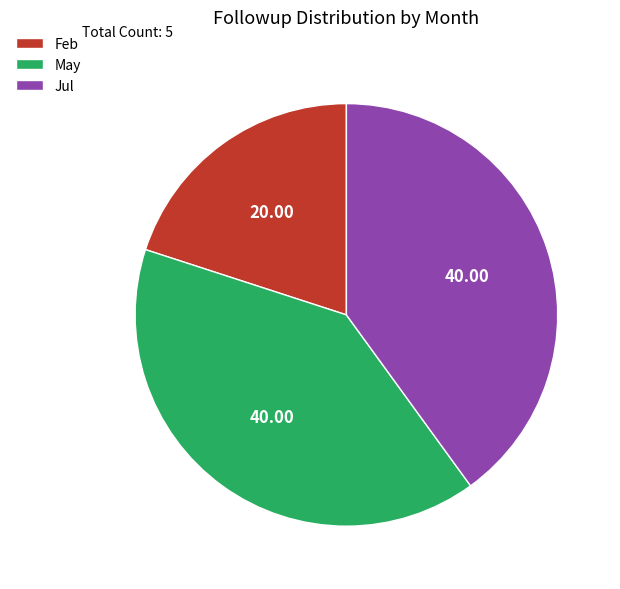

What is the smallest slice in the pie chart?

Feb